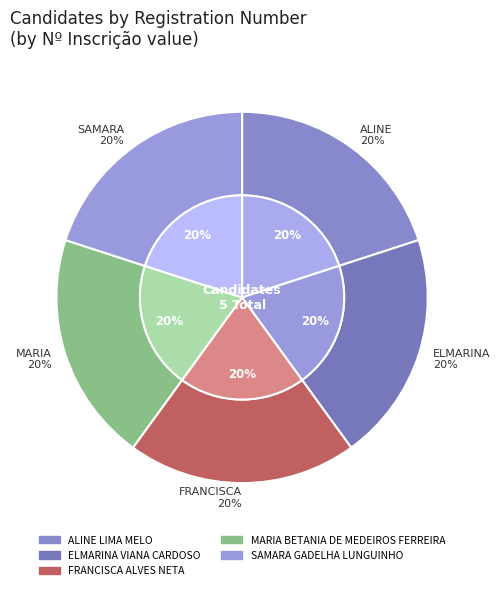

What is the change in value from ALINE LIMA MELO to FRANCISCA ALVES NETA?

-51011